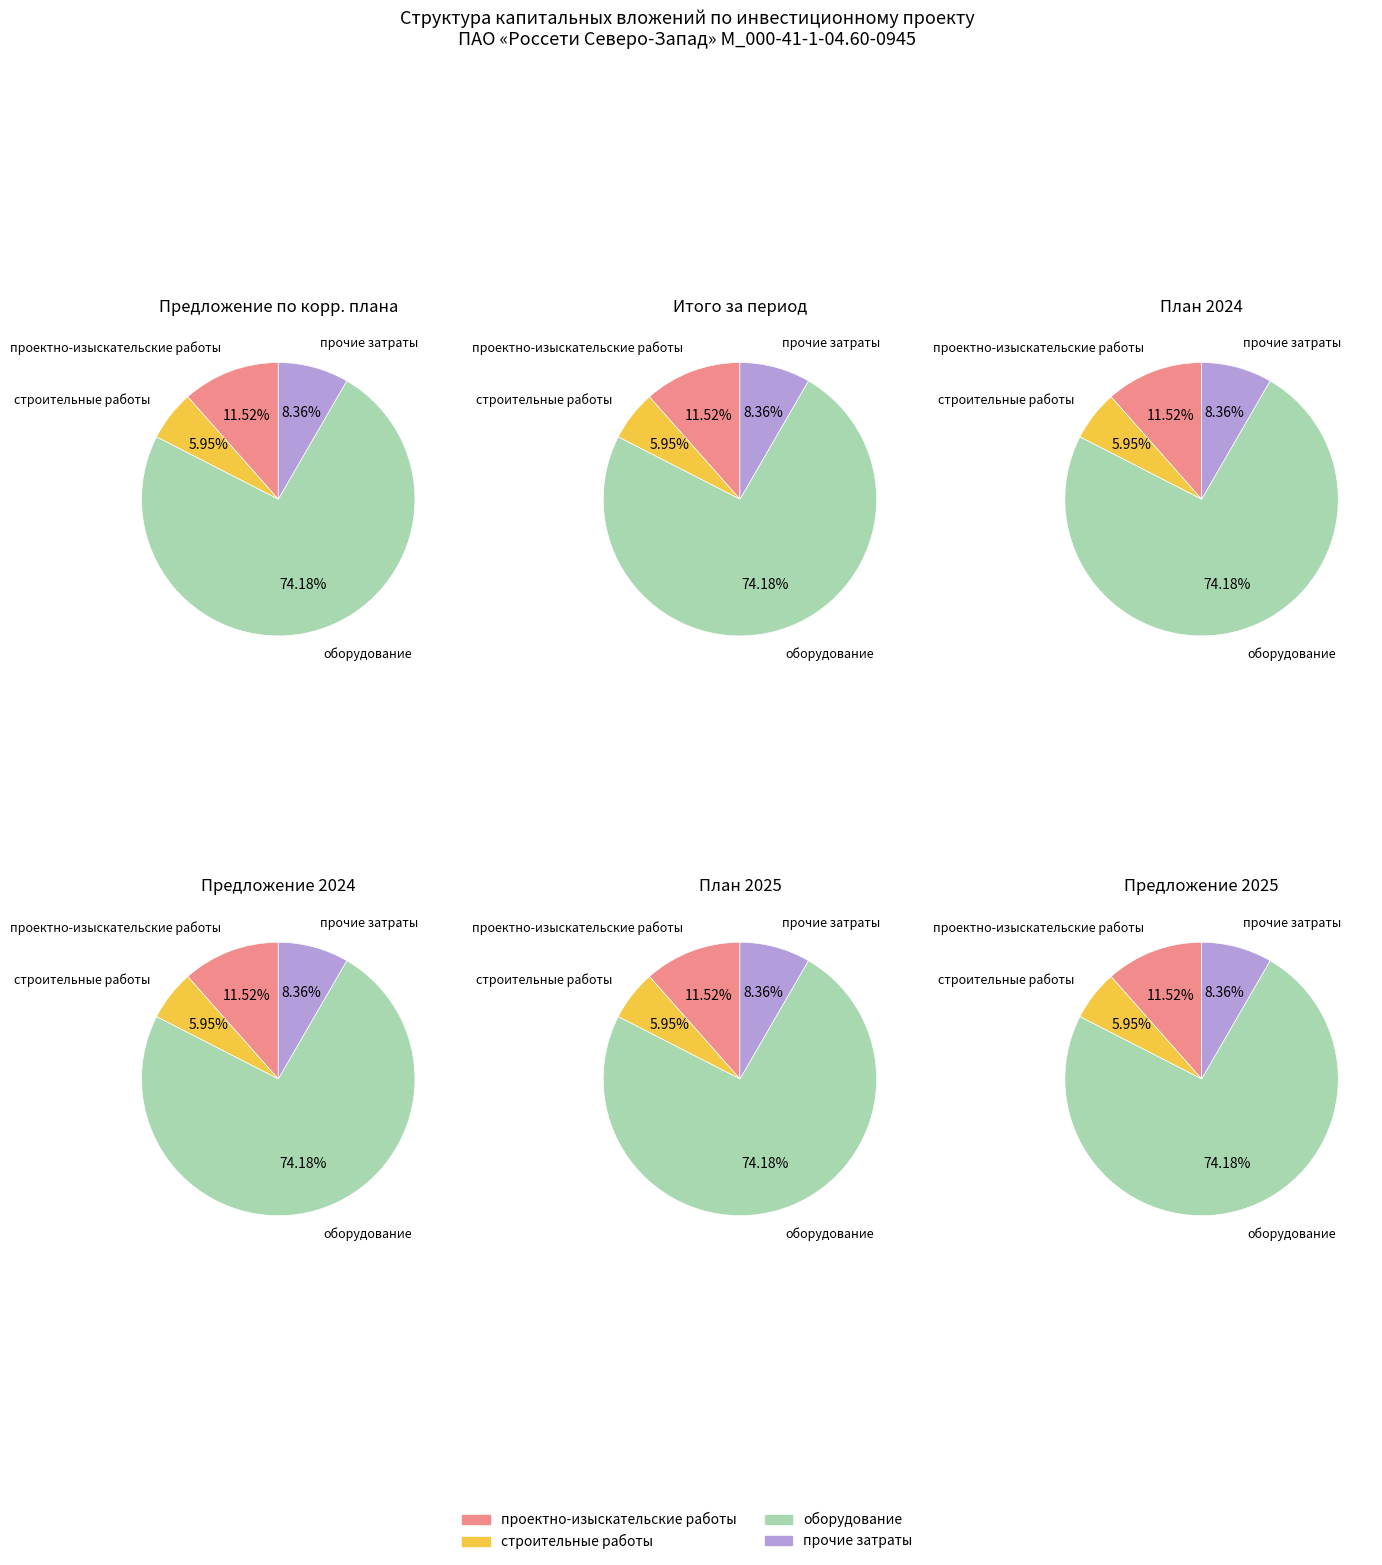

To the nearest percent, what percentage of the pie is строительные работы?

6%